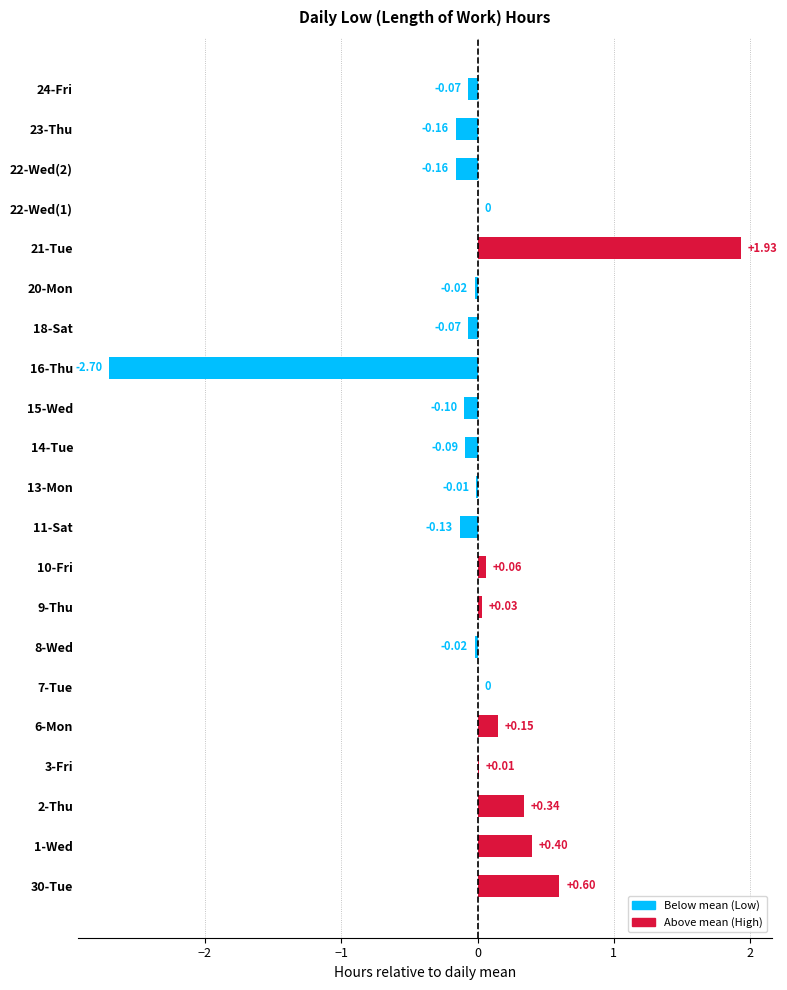

Between 30-Tue and 24-Fri, which is larger?

30-Tue